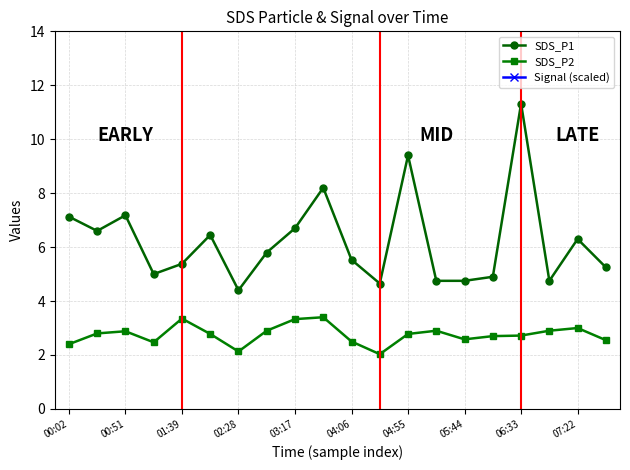

In Signal (scaled), how many points are lower than both neighbors (excluding endpoints)?

4